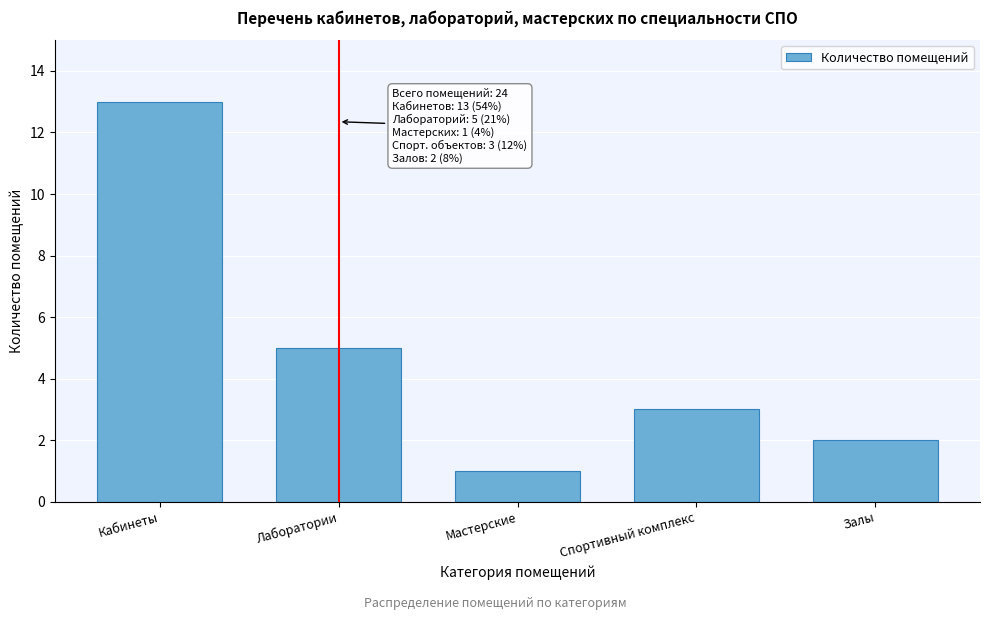

Reading left to right, what are all the values shown in this chart?

13	5	1	3	2